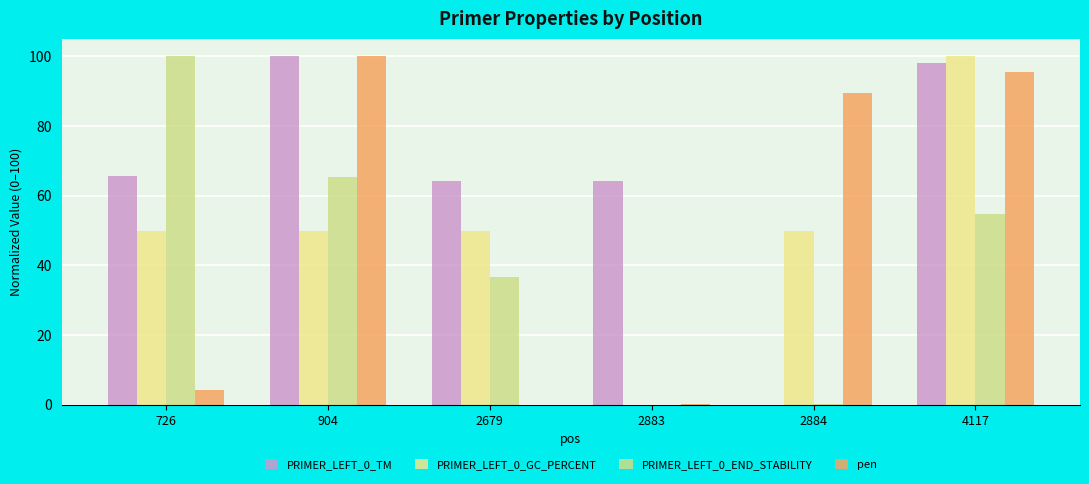

What is the greatest value displayed?

100.0